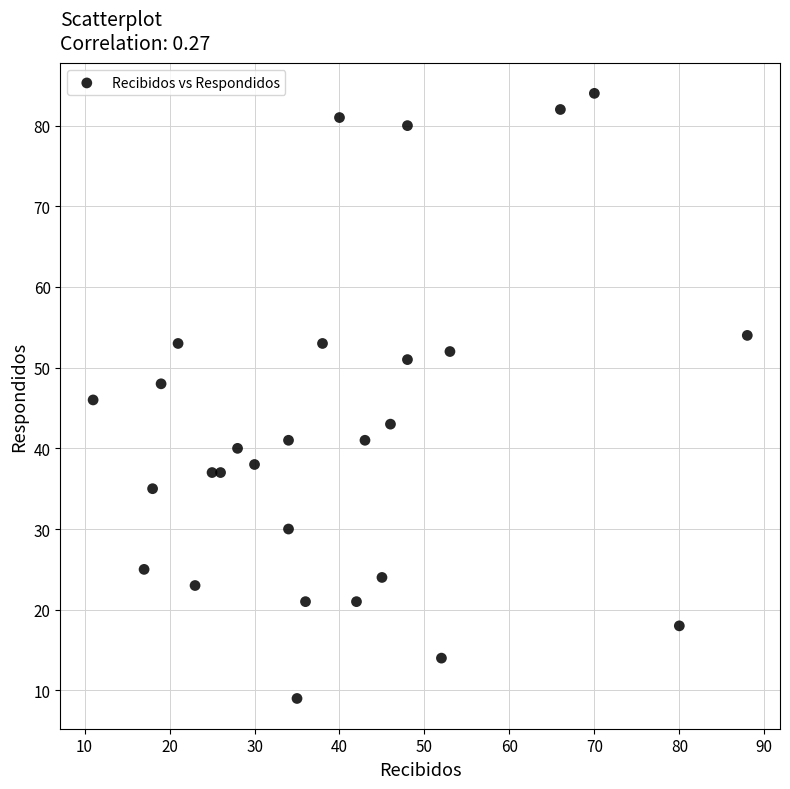

What is the range of X values (max minus min)?

77